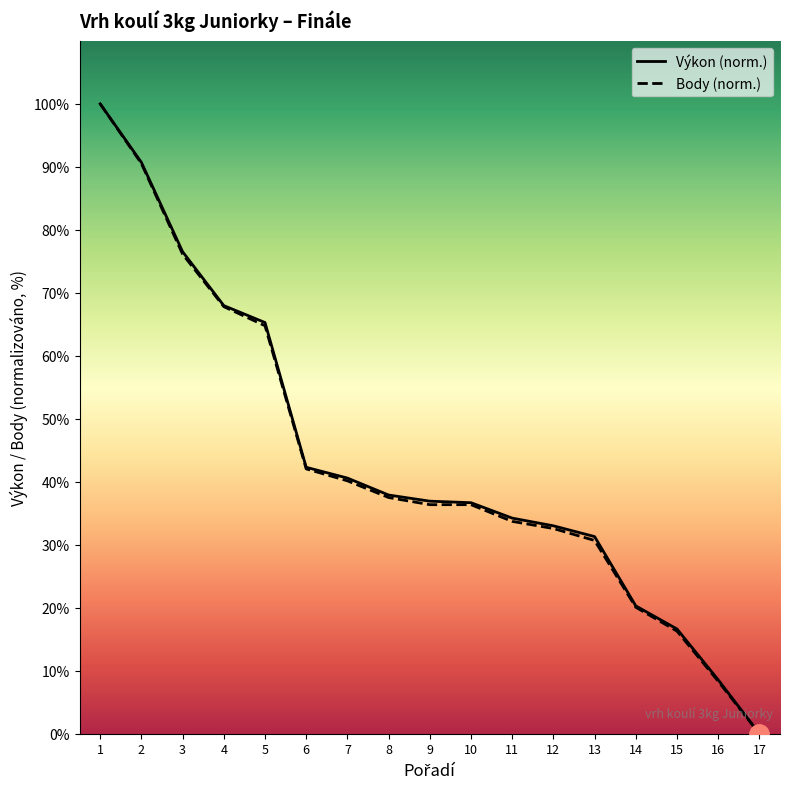

Does the chart display data point markers on the line(s)?

No